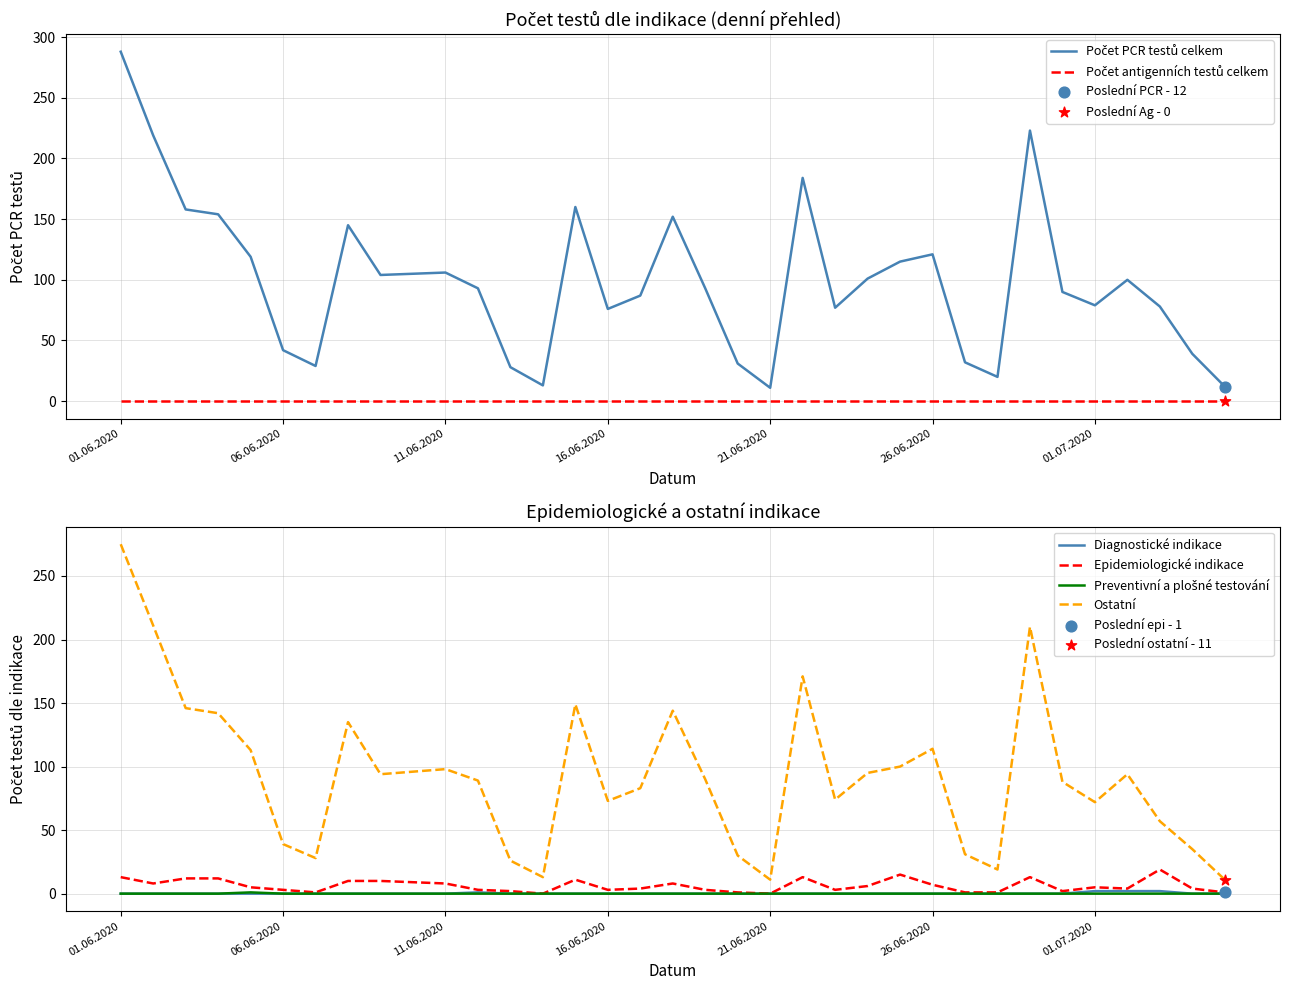

Which series reaches the minimum Y coordinate?

Počet antigenních testů celkem